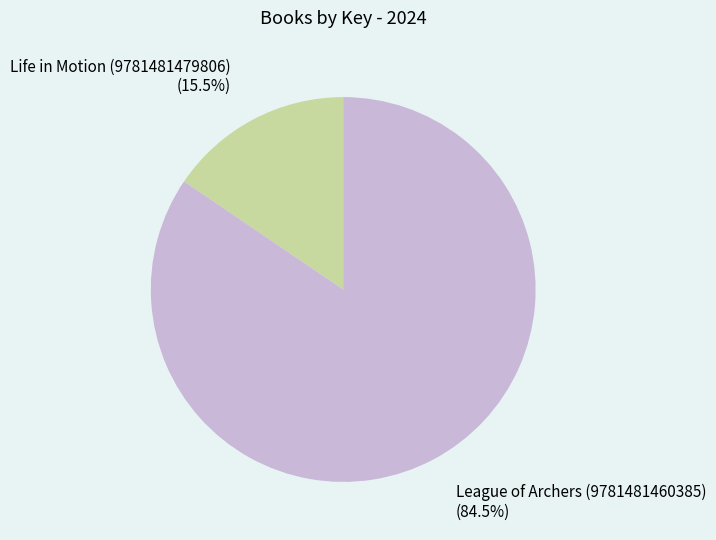

Which has a higher value, Life in Motion (9781481479806) or League of Archers (9781481460385)?

League of Archers (9781481460385)